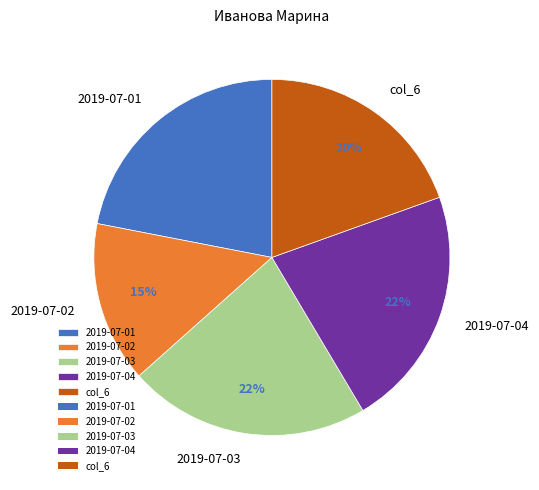

Approximately how many times larger is the value at col_6 compared to 2019-07-04?

0.9